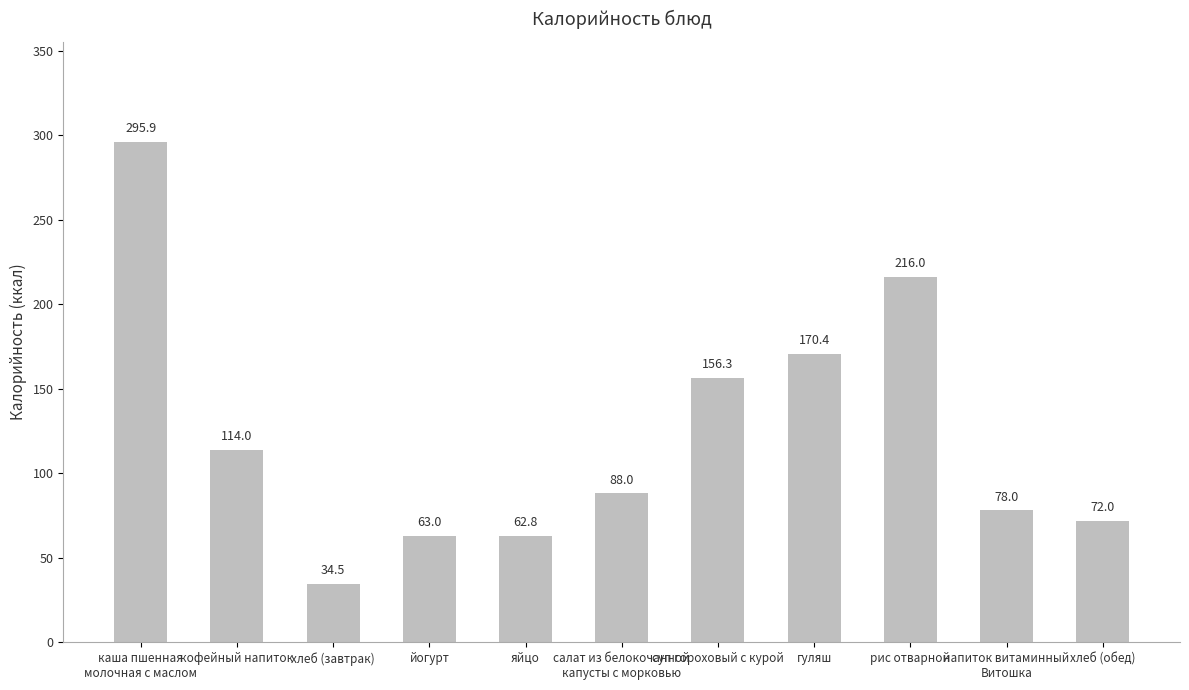

List the labels in order of value, smallest first.

хлеб (завтрак), яйцо, йогурт, хлеб (обед), напиток витаминный
Витошка, салат из белокочанной
капусты с морковью, кофейный напиток, суп гороховый с курой, гуляш, рис отварной, каша пшенная
молочная с маслом